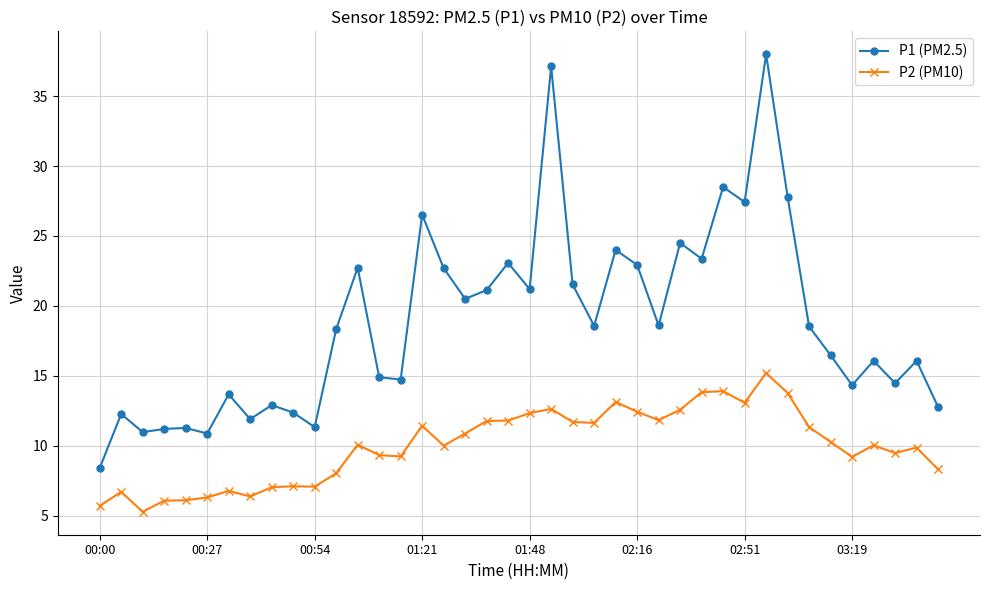

What is the maximum value for P2 (PM10)?

15.2